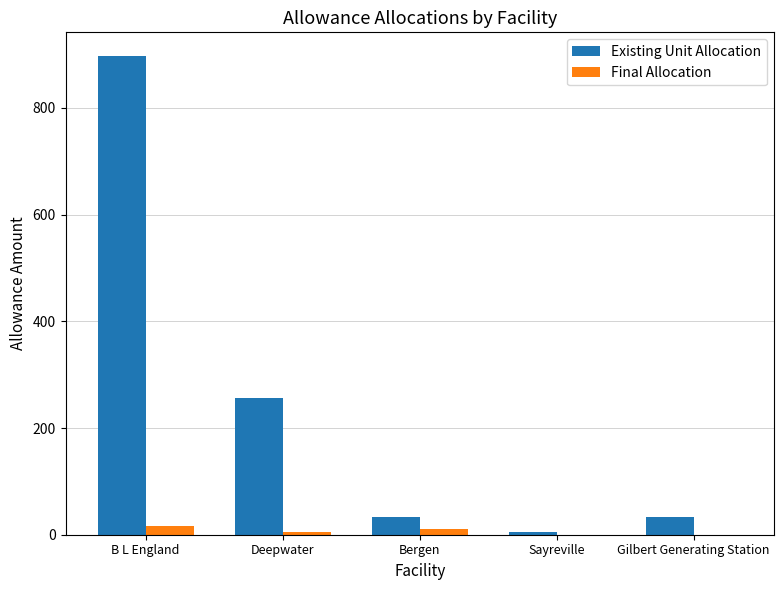

How many series are shown in this chart?

2